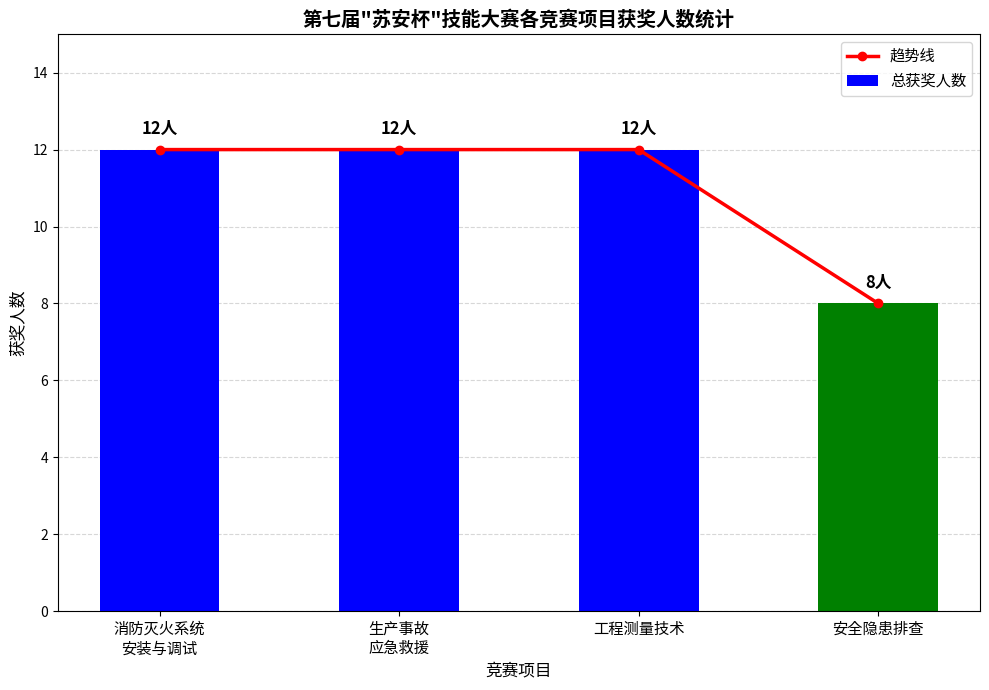

The 趋势线 series shows 18 at 工程测量技术. True or false?

False